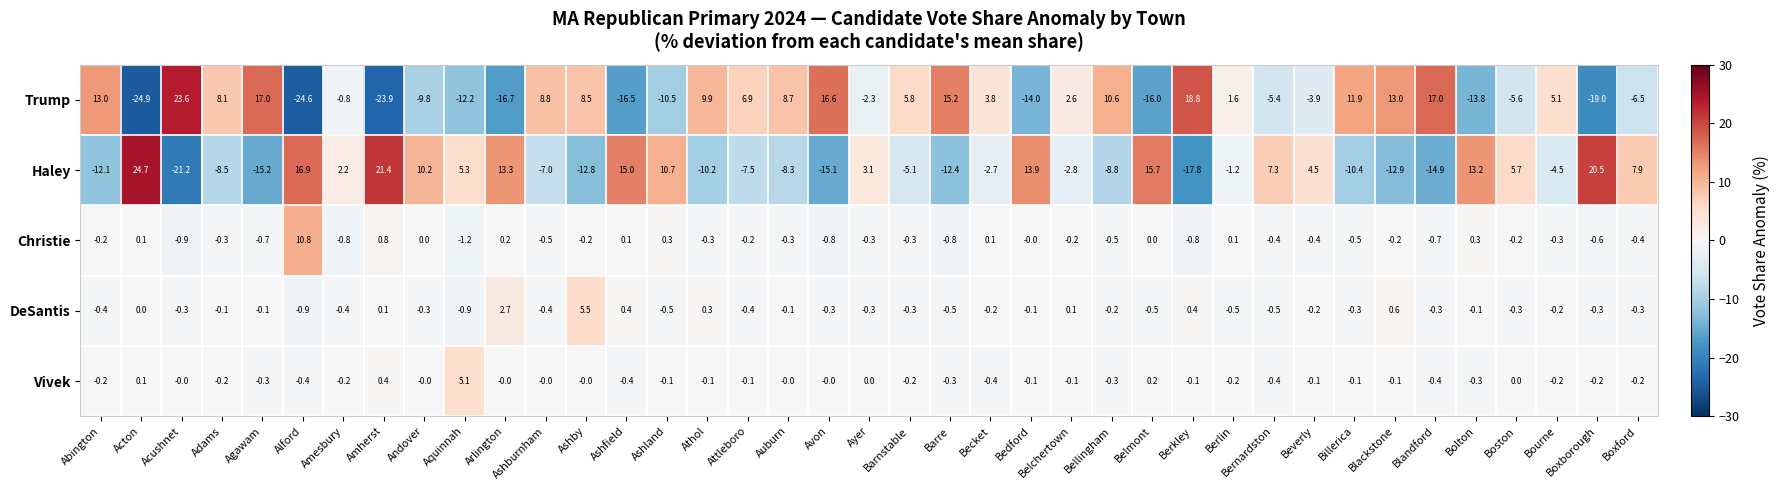

What is the difference between the maximum and minimum values in the Christie series?

12.0